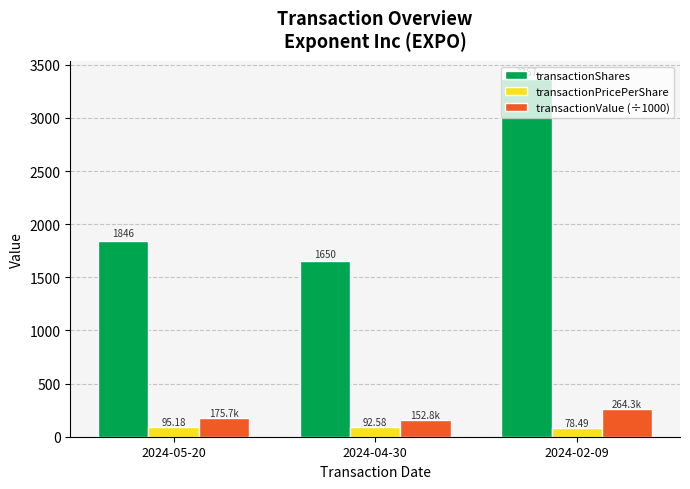

Which category has the lowest value across all series?

2024-02-09